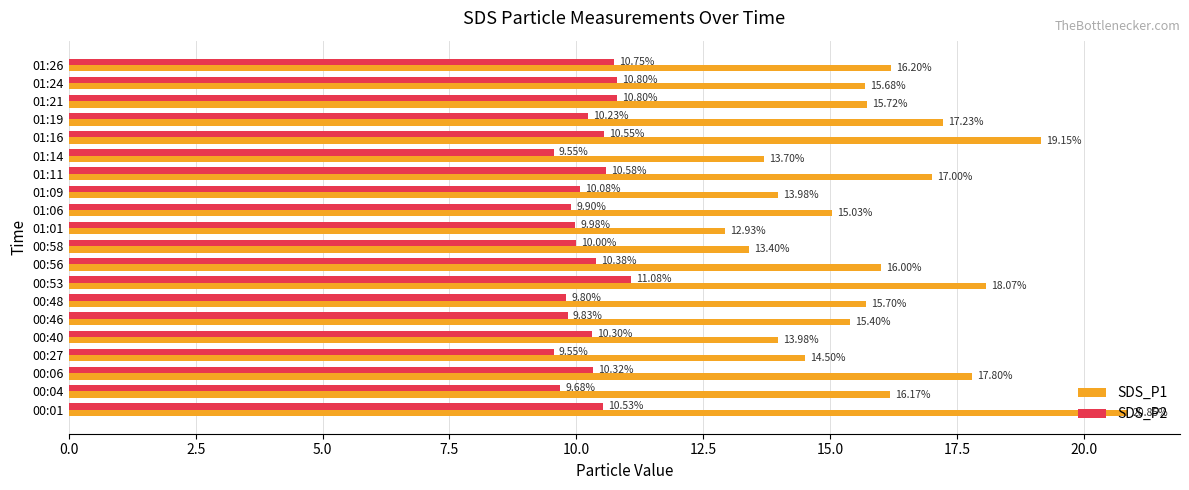

What is the maximum value for SDS_P1?

20.9